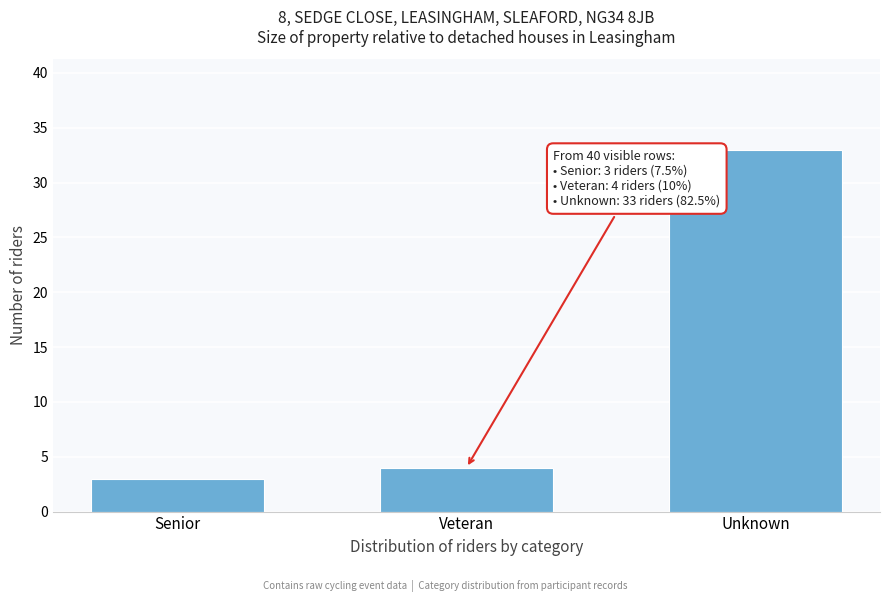

Reading right to left, extract all data points from this chart.

33	4	3